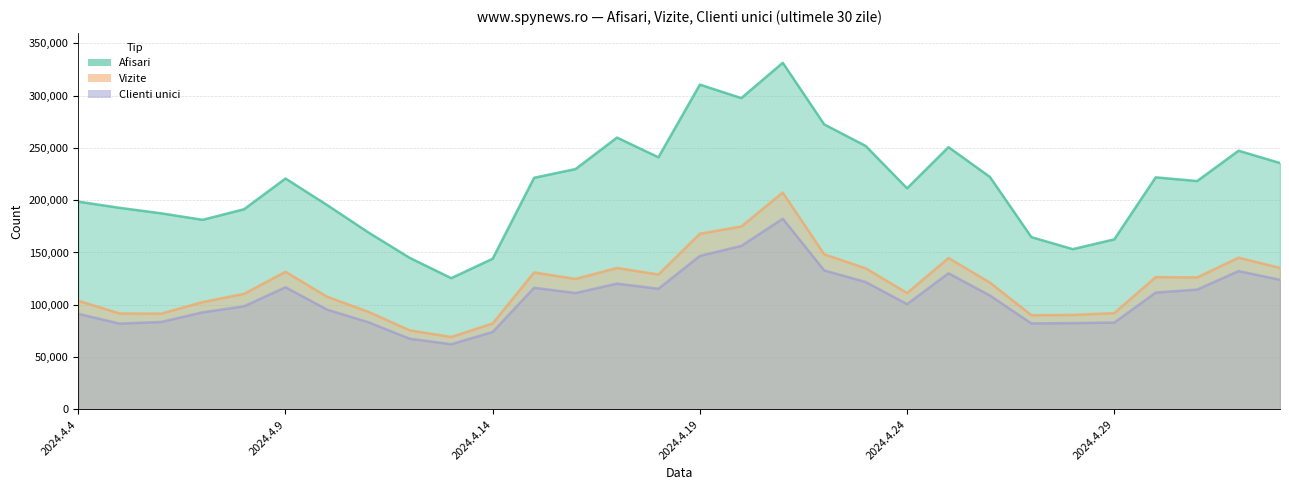

At which label does Clienti unici reach its minimum?

2024.4.13